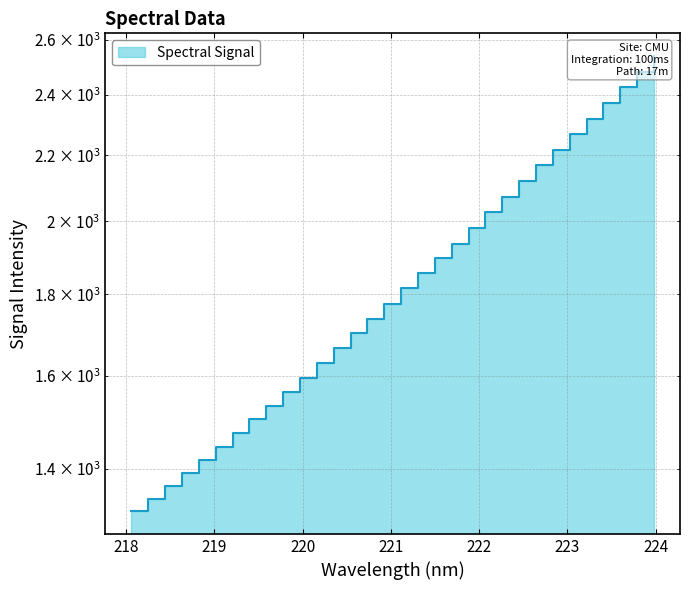

What is the ratio of the value at 219.7801 to the value at 220.7354?

0.9